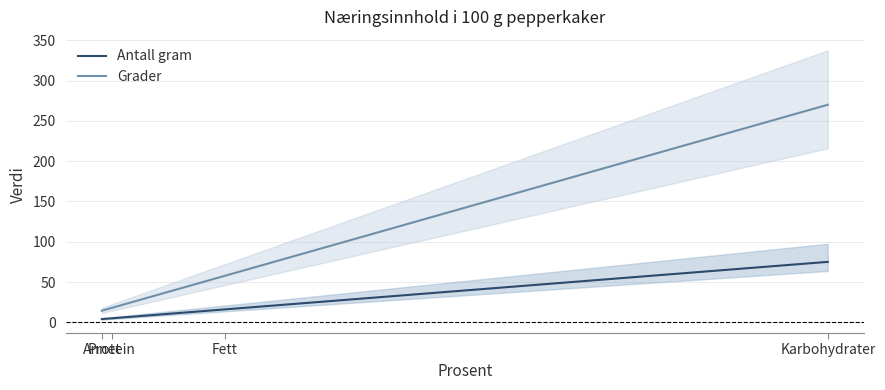

Reading left to right, transcribe all the data shown in this chart.

Antall gram: Protein=5.0	Karbohydrater=75.0	Fett=16.0	Annet=4.0
Grader: Protein=18.0	Karbohydrater=270.0	Fett=57.6	Annet=14.4